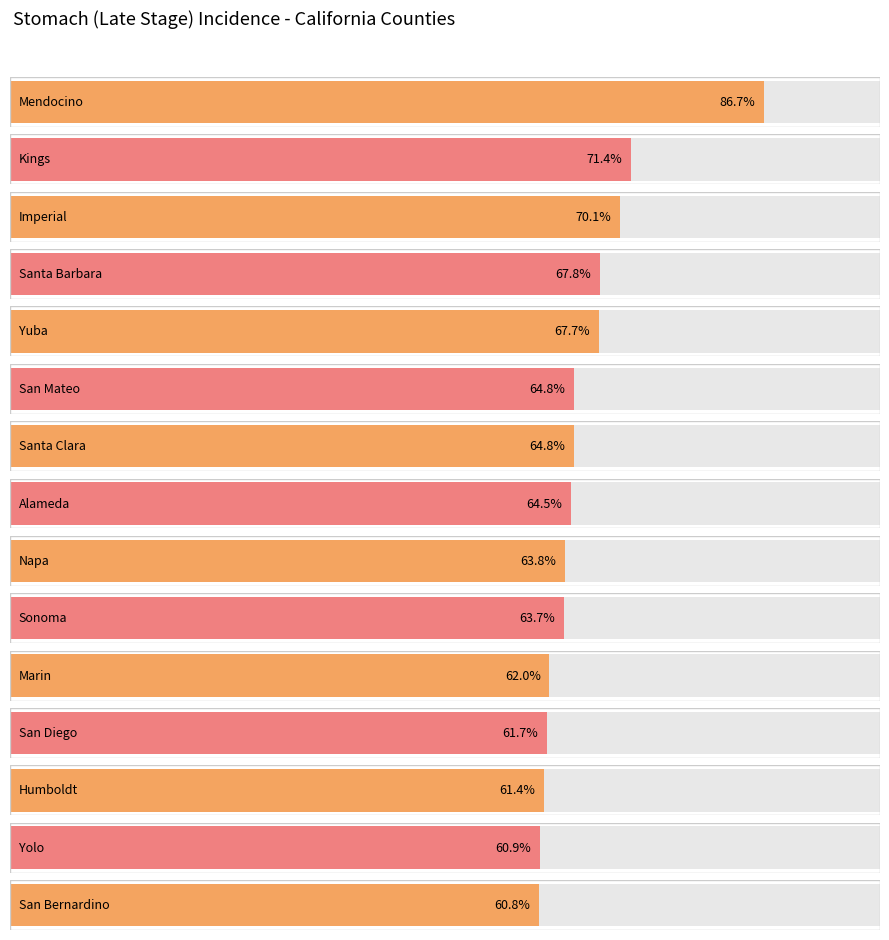

What is the difference between the values at Marin and San Bernardino?

1.2